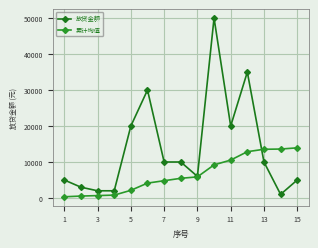

List the series in order of their peak value, lowest first.

累计均值, 放贷金额